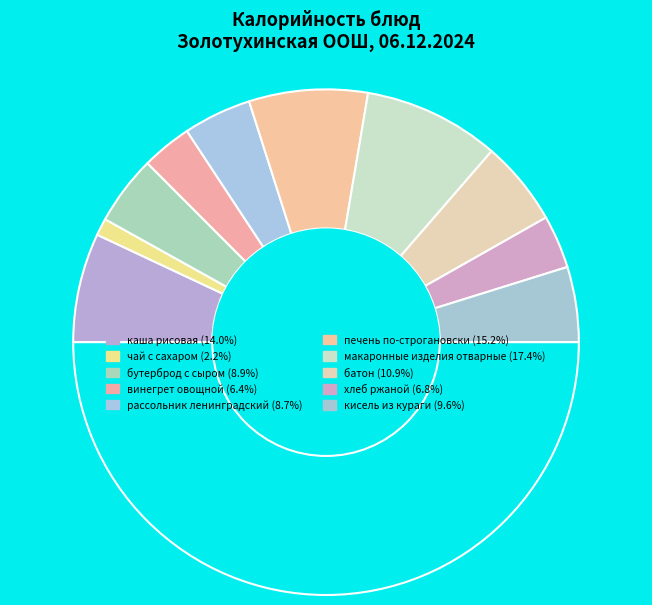

How many segments does this pie chart have?

11